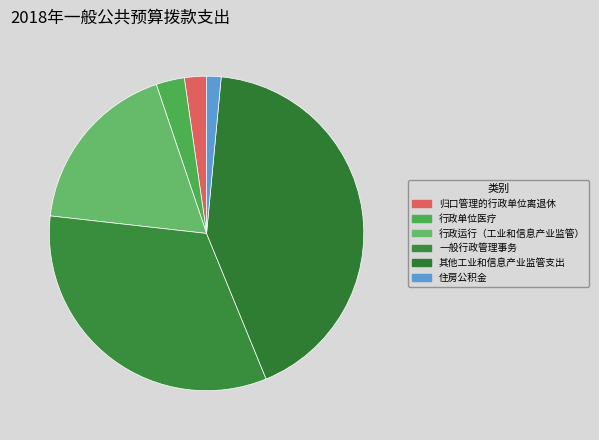

How many segments does this pie chart have?

6